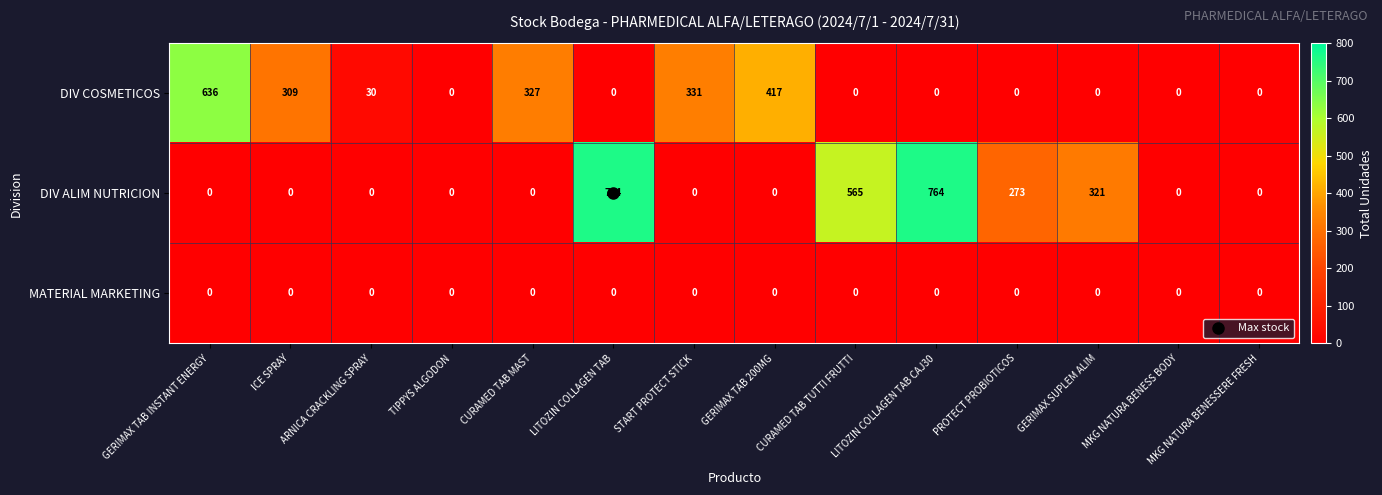

What is the difference between the highest and lowest values at CURAMED TAB MAST?

327